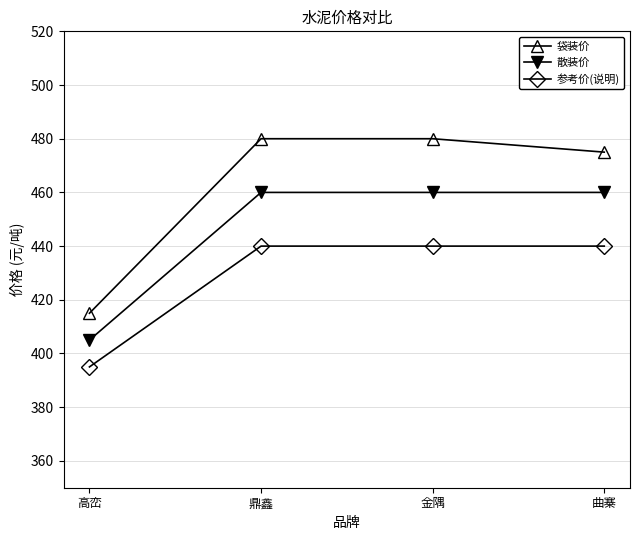

What is the label of the 2nd point from the right?

金隅